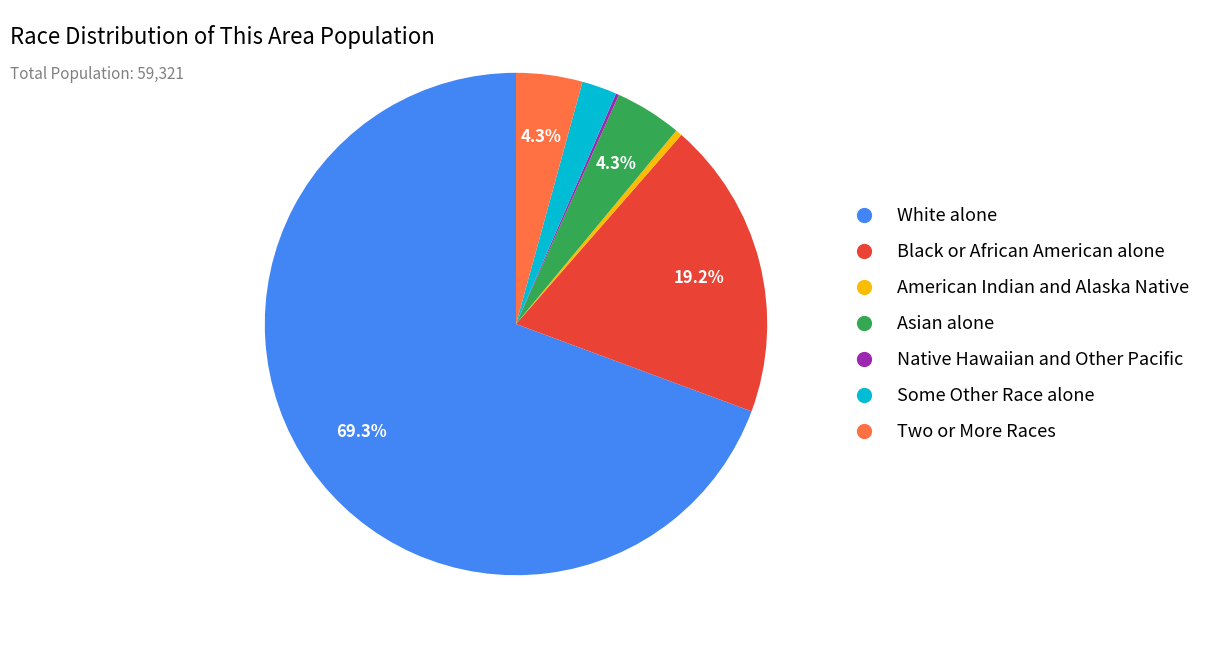

The Asian alone slice represents 14% of the pie. True or false?

False